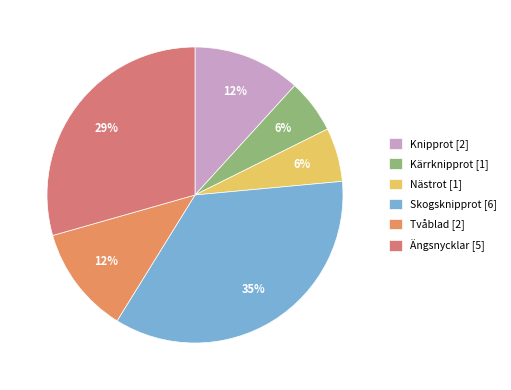

What is the total percentage of Kärrknipprot and Skogsknipprot?

41.2%